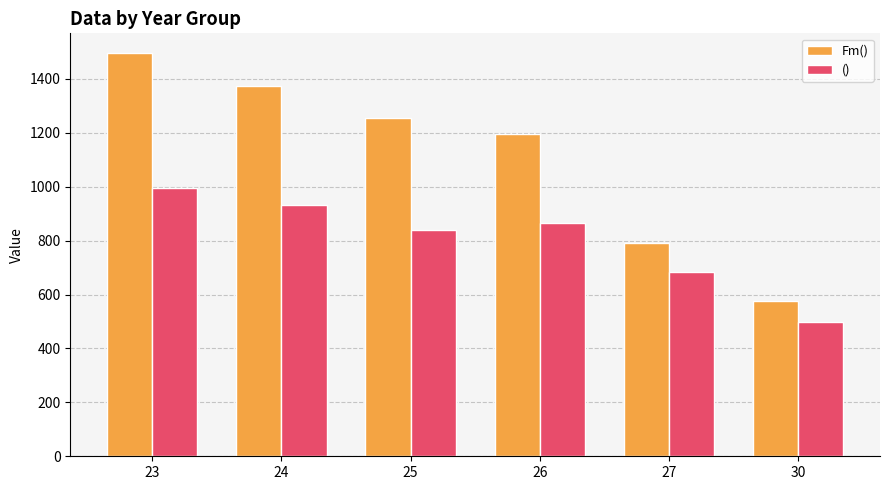

List the series in order of their peak value, highest first.

Fm(), ()